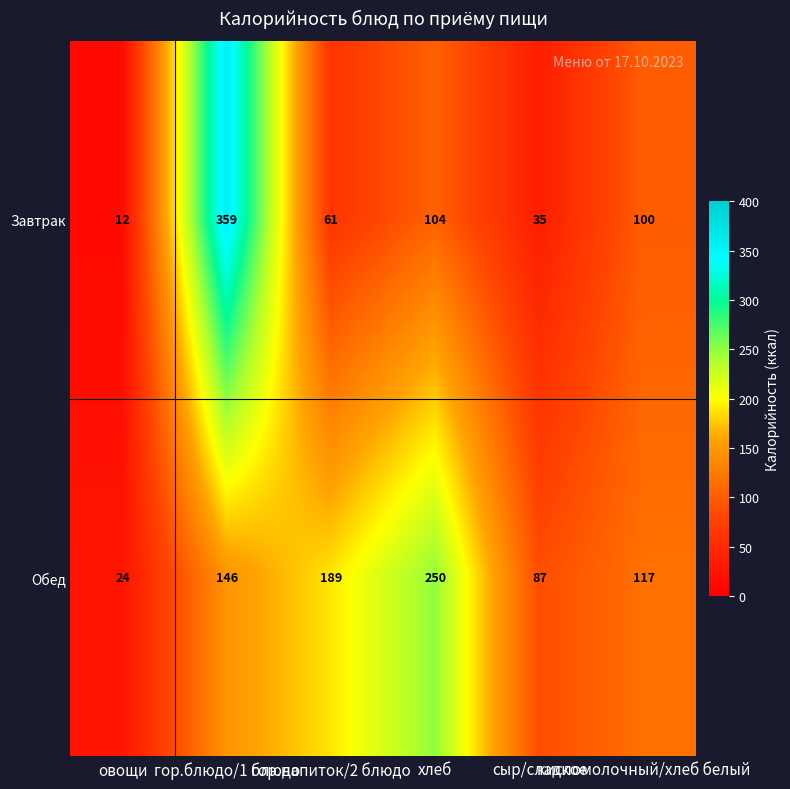

Which series has the largest total across all categories?

Обед